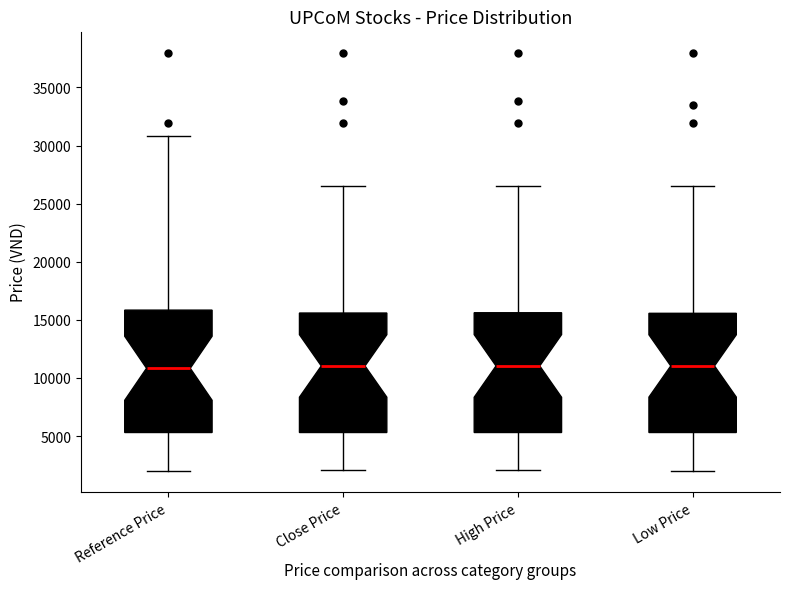

Reading left to right, read every box against the y-axis: the position of its median line, the range the box covers, and the ends of its whiskers. The values are not printed on the chart, so give them approximately, as read against the axis.

Reference Price: median 11000, box 5500 to 16000, whiskers 2000 to 31000
Close Price: median 11000, box 5500 to 15500, whiskers 2000 to 26500
High Price: median 11000, box 5500 to 15500, whiskers 2000 to 26500
Low Price: median 11000, box 5500 to 15500, whiskers 2000 to 26500